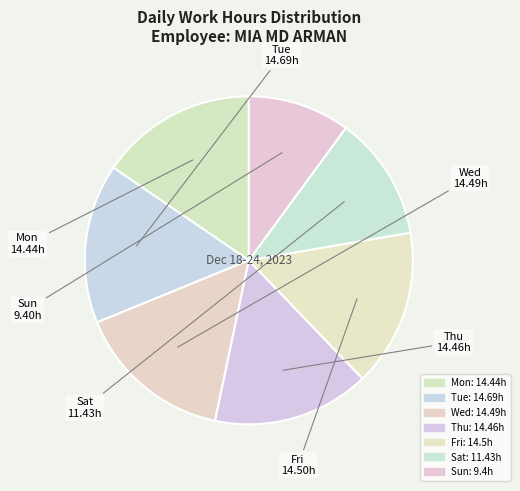

The Fri slice represents 21% of the pie. True or false?

False